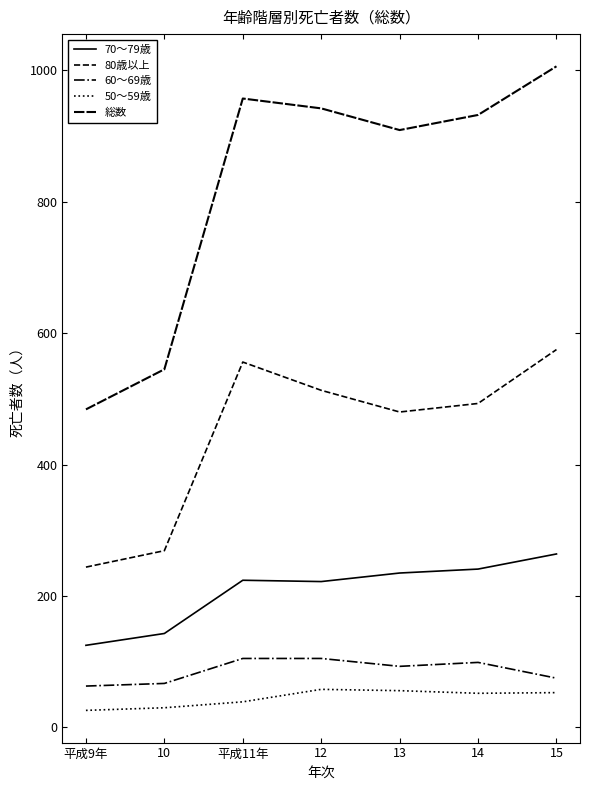

Where is 80歳以上 nearest to the value 409?

13